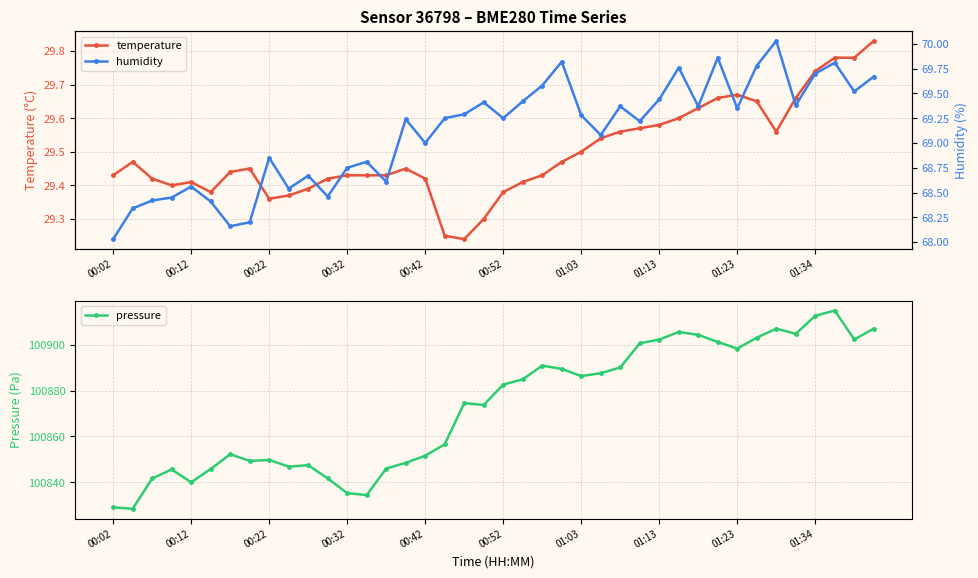

True or false: temperature has more than 2 points higher than both neighbors.

True